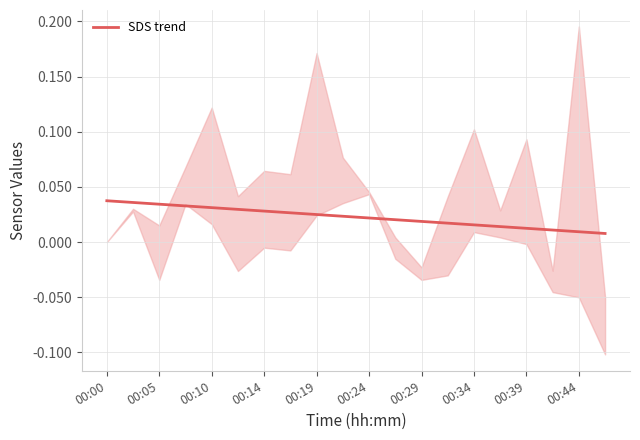

The value of SDS trend at 00:05 is 0.1. True or false?

False